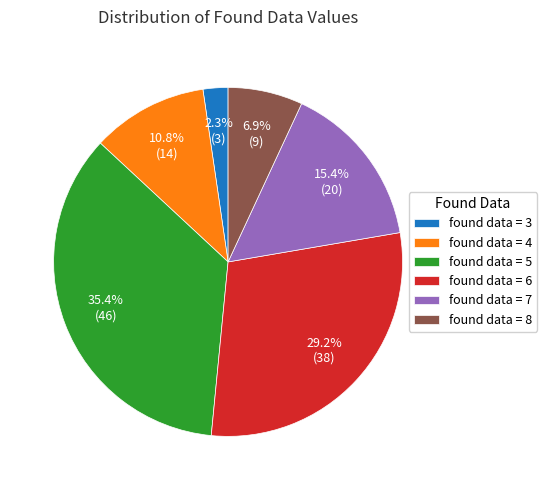

Does any single category account for the majority?

No